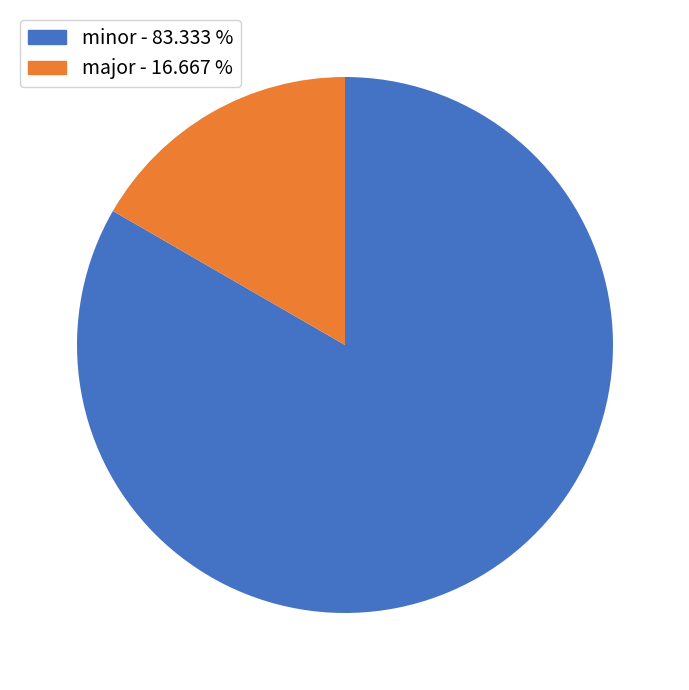

Rank the categories by value from highest to lowest.

minor, major